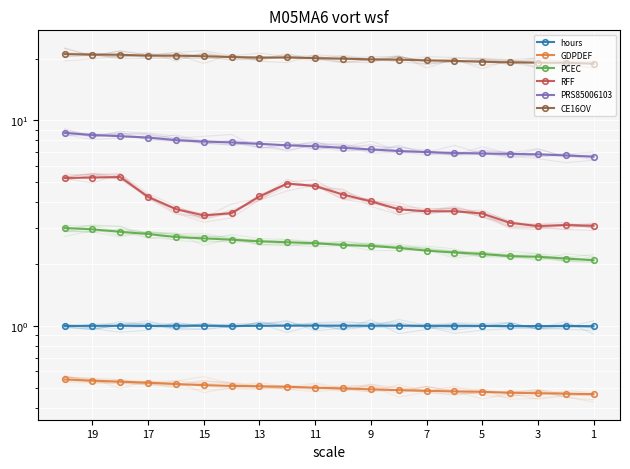

Rank the series at 11 from lowest to highest value.

GDPDEF, hours, PCEC, RFF, PRS85006103, CE16OV